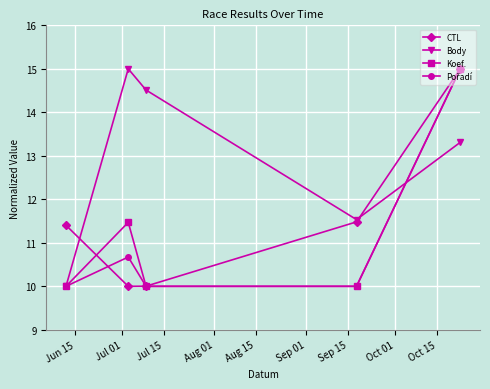

True or false: CTL has more than 1 interior local peaks.

False